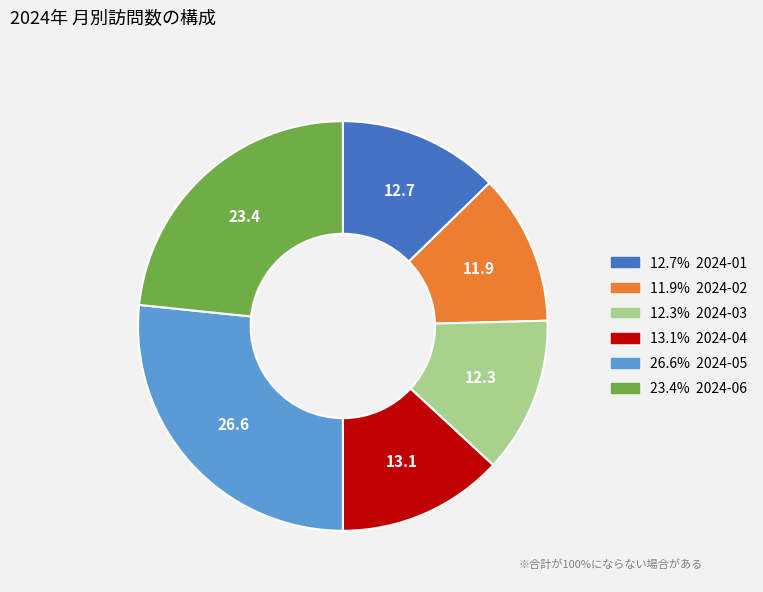

Does any single category account for the majority?

No